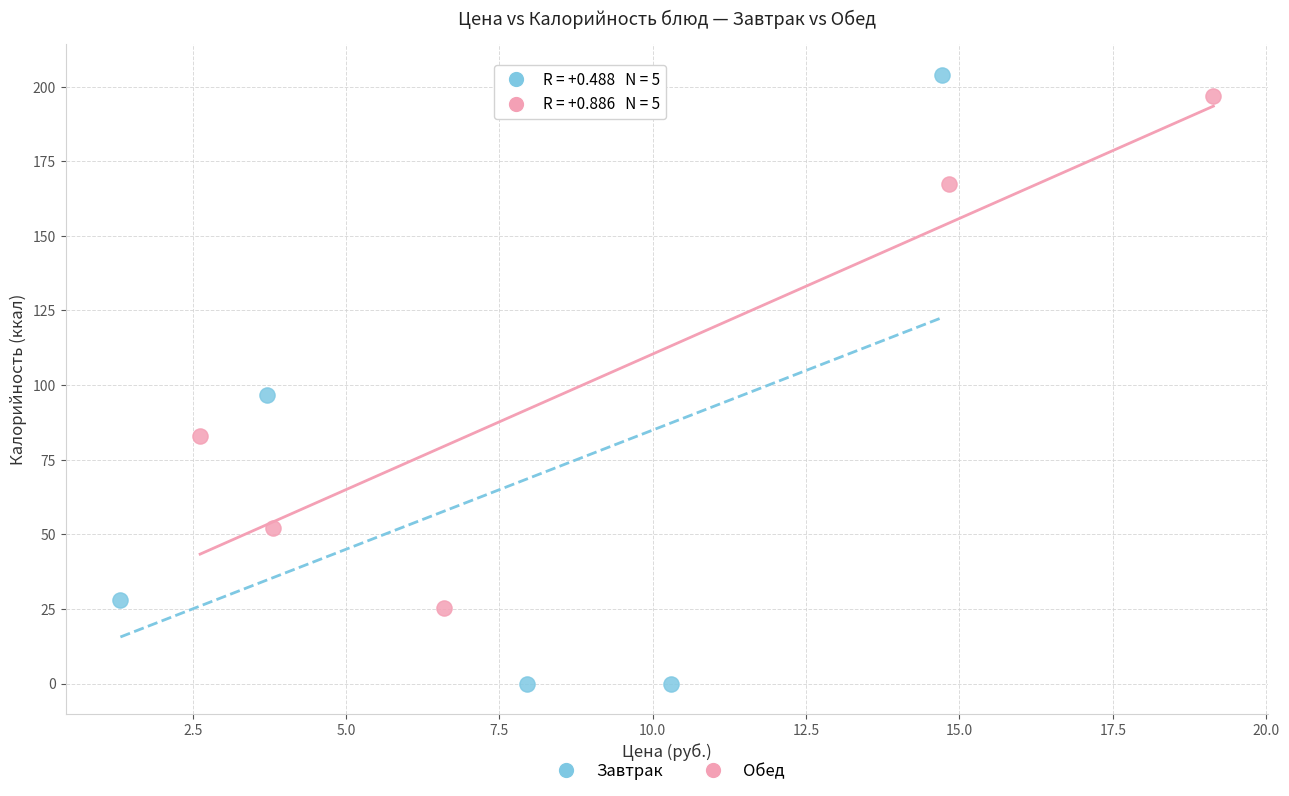

Which series contains the highest Y value?

Завтрак